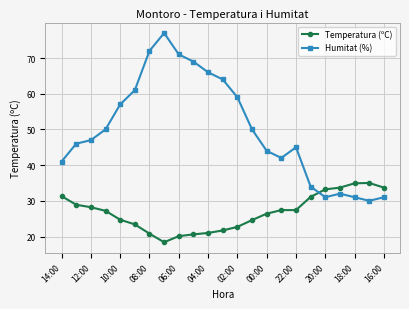

What is the value of the Humitat (%) point at the 11th from the left?

66.0